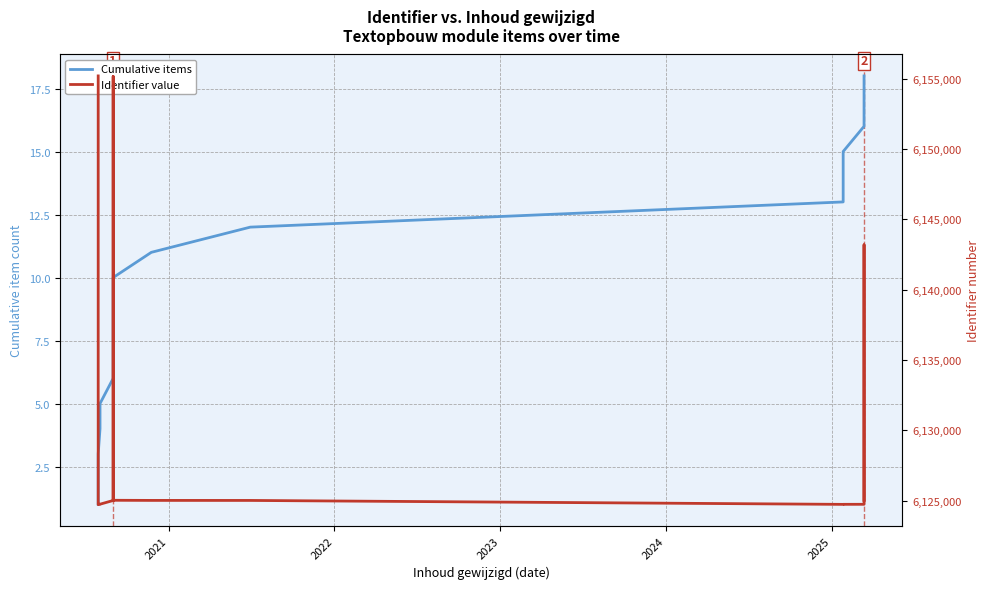

Count the number of data series in this chart.

2